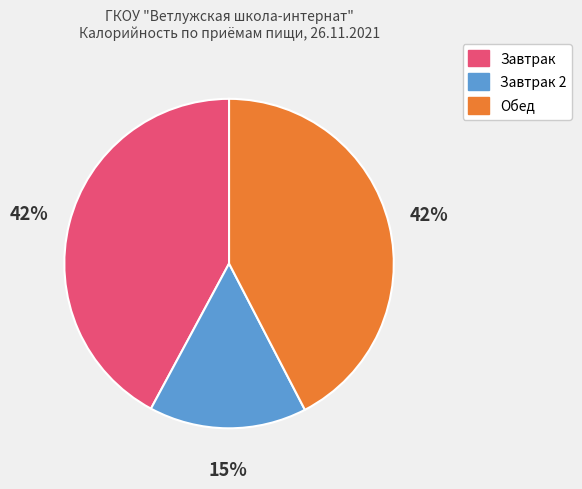

To the nearest percent, what is the difference between the largest and smallest slice percentages?

27%